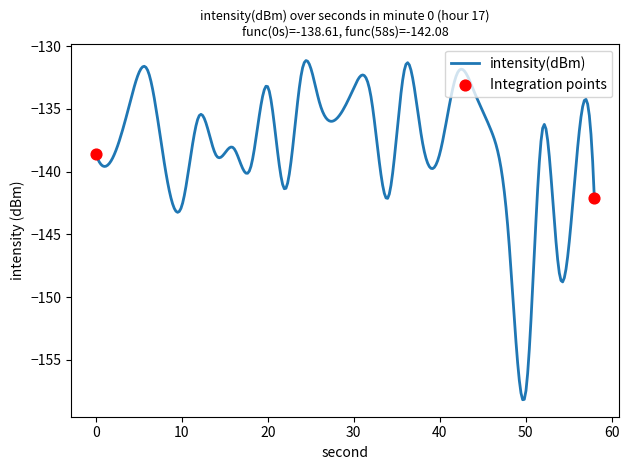

What is the minimum value shown in the chart?

-158.2